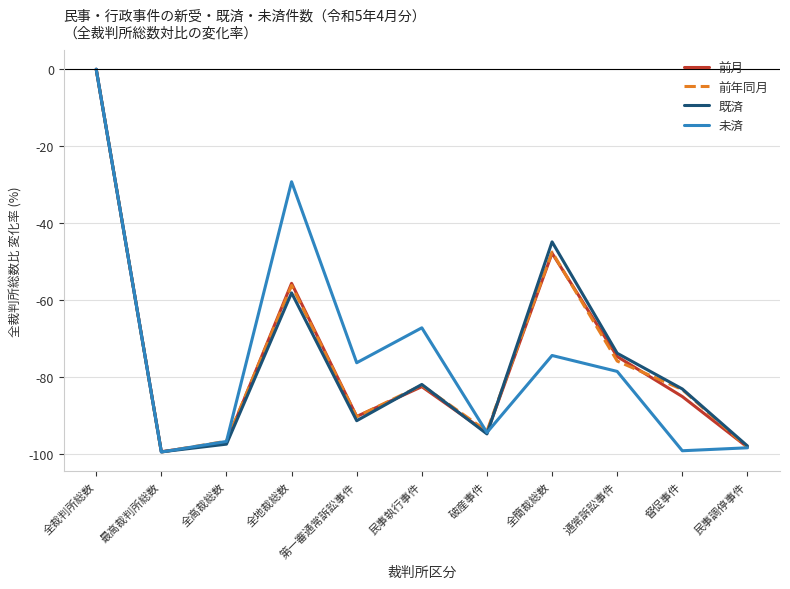

How many values in the 未済 series exceed -78?

5